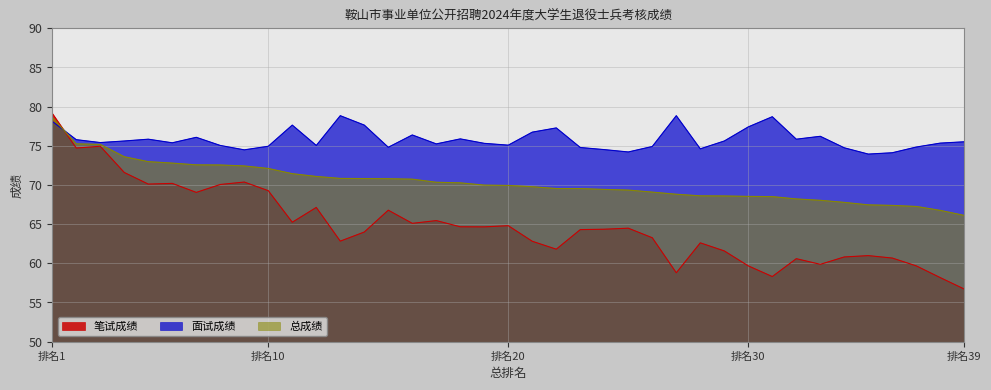

What value does the 面试成绩 series have at 29?

75.6